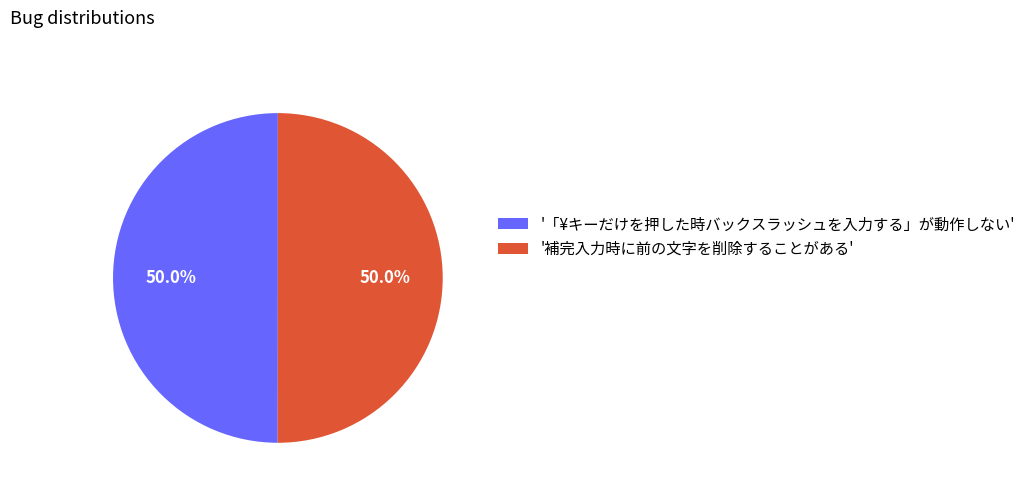

Count the number of slices in the pie.

2